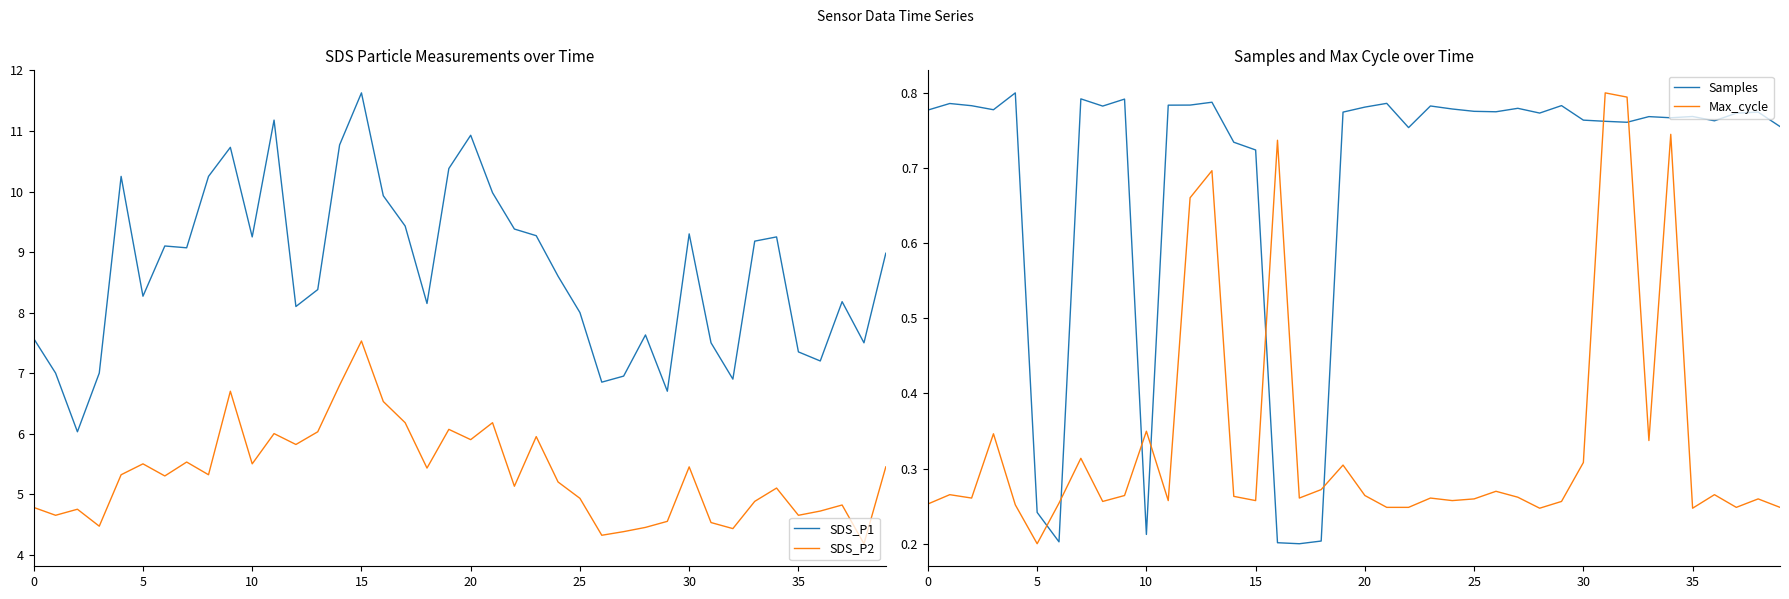

In SDS_P2, how many points are lower than both neighbors (excluding endpoints)?

13